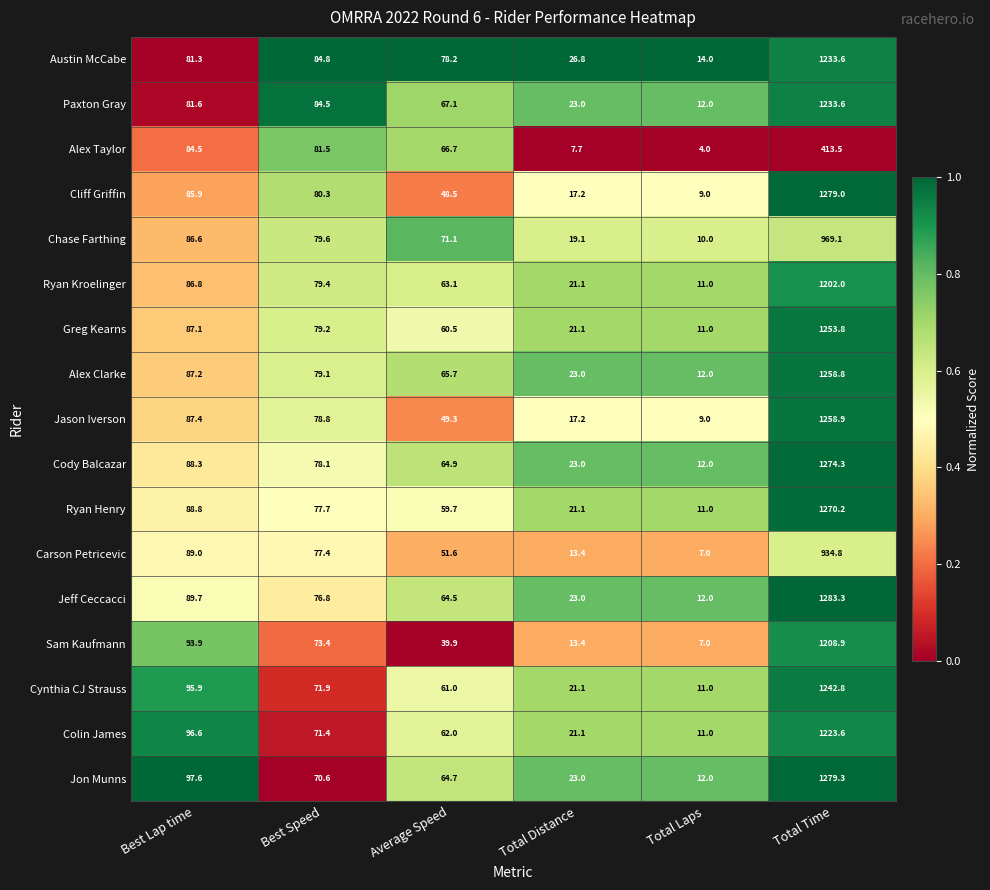

Between Total Distance and Total Laps, which series saw the biggest shift?

Austin McCabe